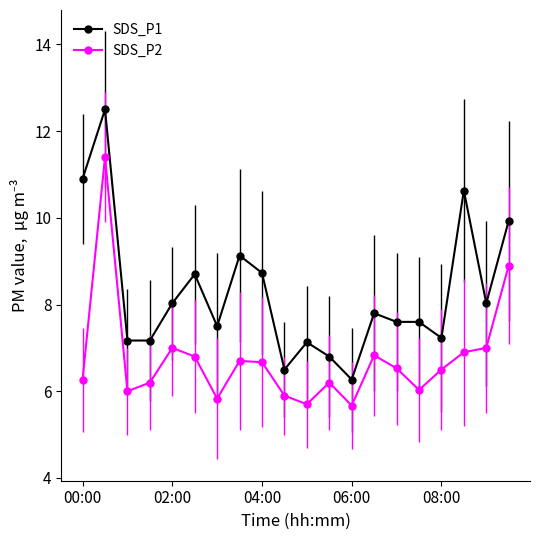

True or false: SDS_P2 and SDS_P1 intersect in this chart.

False